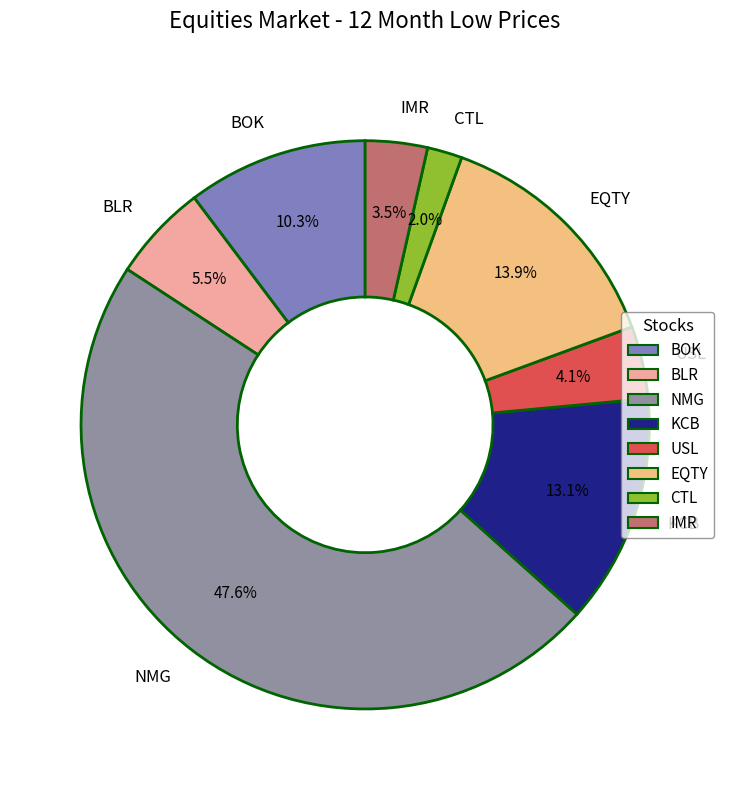

What percentage do NMG and BLR together represent?

53.1%